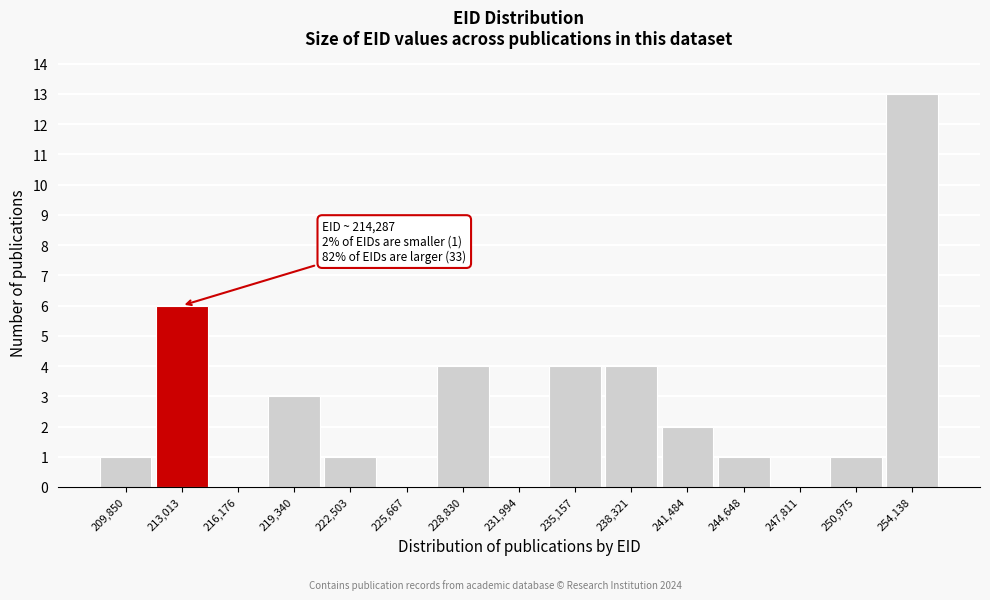

Reading left to right, extract all data points from this chart.

209,850=1	213,013=6	216,176=0	219,340=3	222,503=1	225,667=0	228,830=4	231,994=0	235,157=4	238,321=4	241,484=2	244,648=1	247,811=0	250,975=1	254,138=13